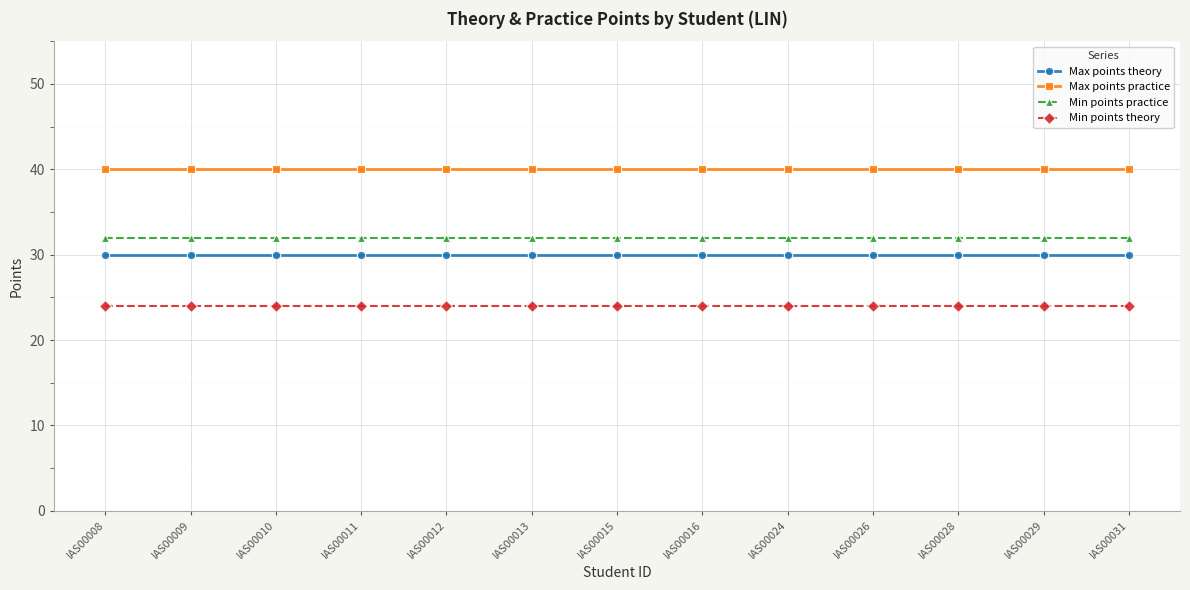

Does the chart display data point markers on the line(s)?

Yes